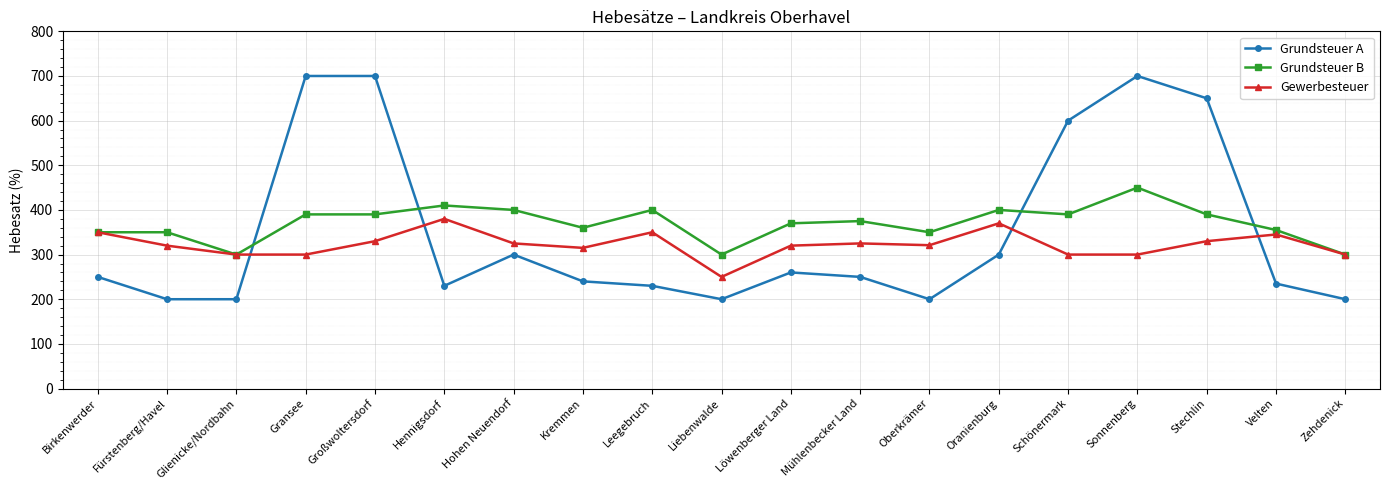

What is the maximum value shown in the chart?

700